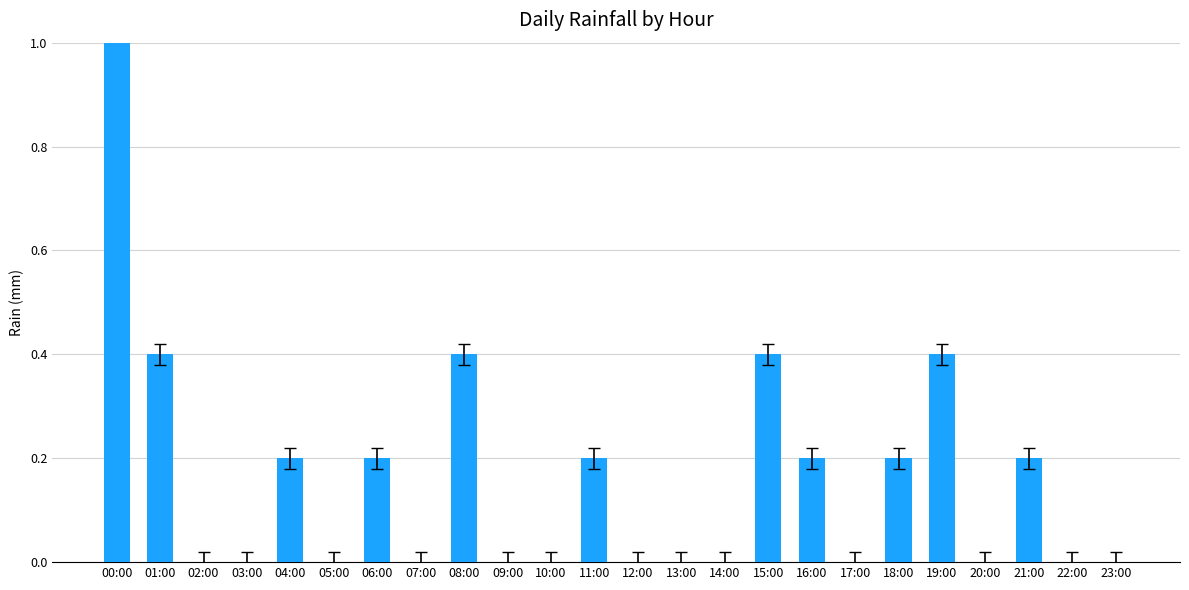

What is the sum of all values?

5.0